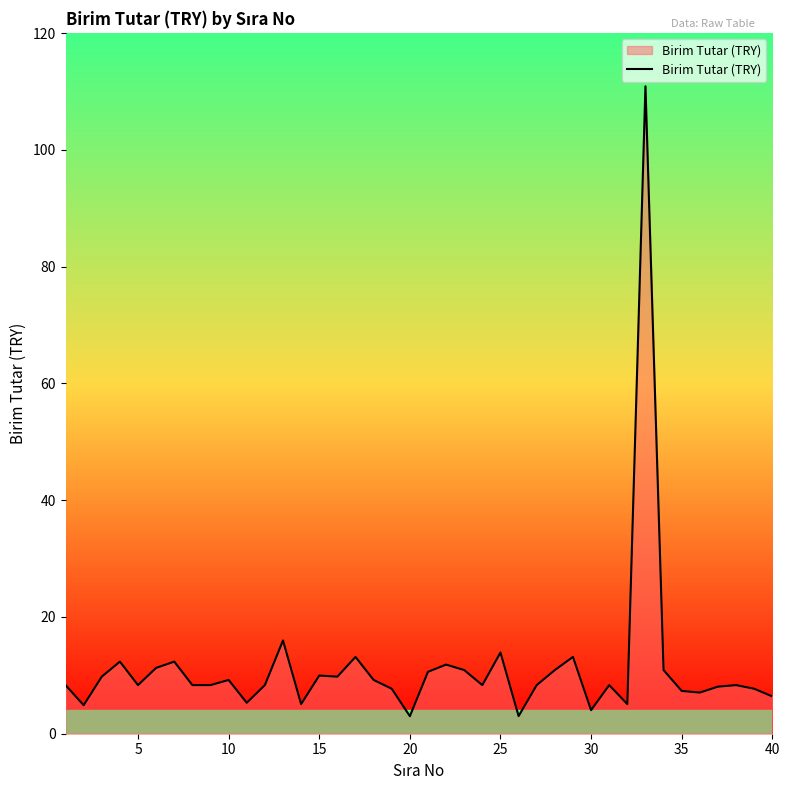

What is the difference between the maximum and minimum values?

107.9